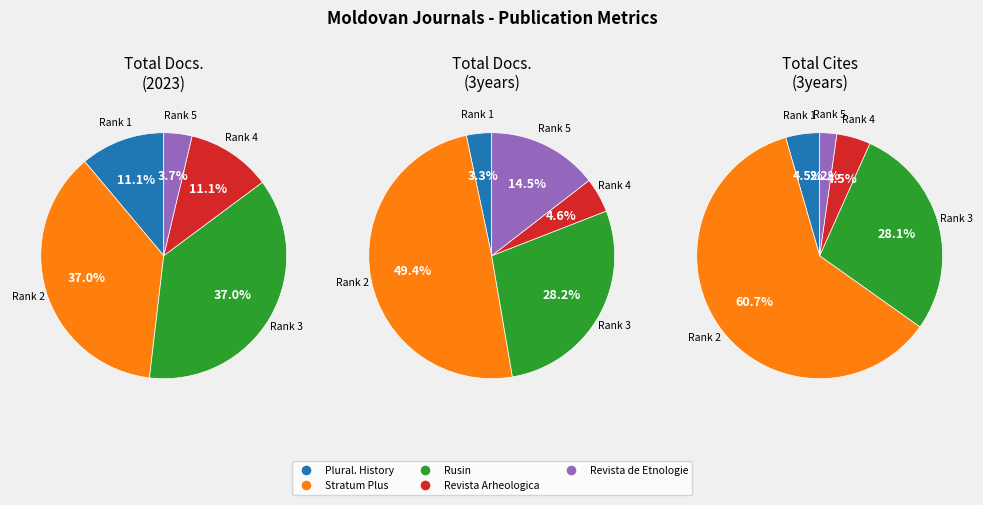

The Plural. History slice represents 4% of the pie. True or false?

True